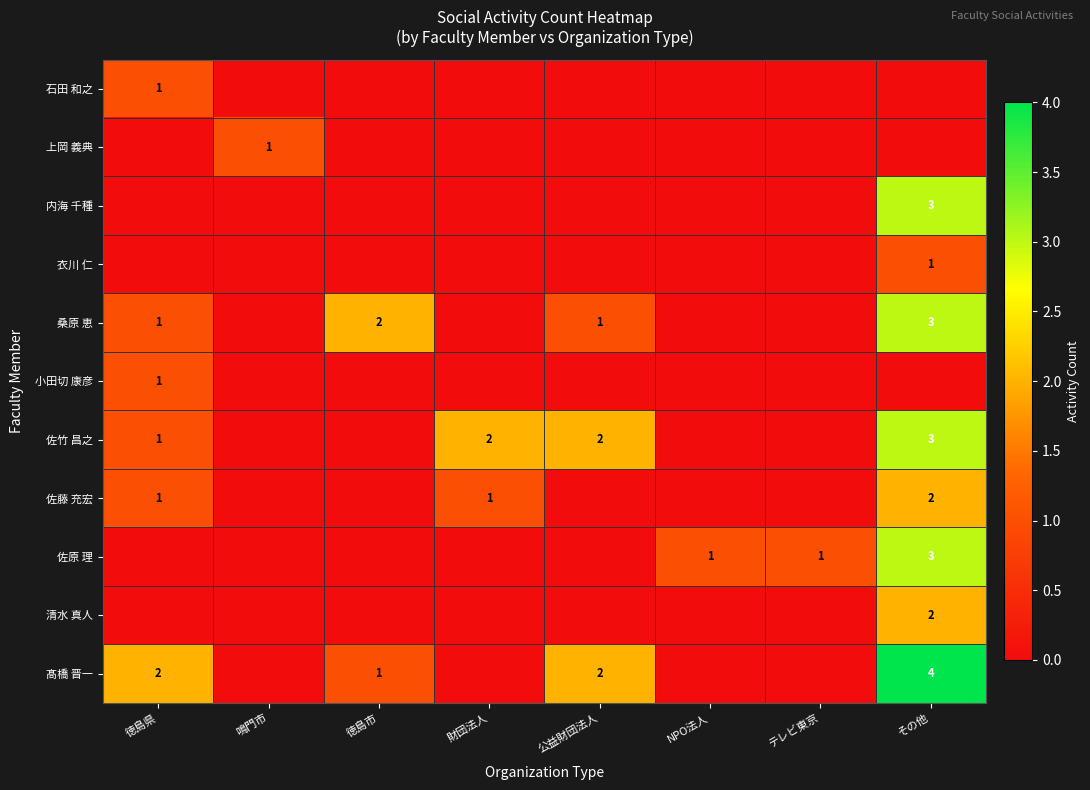

The 佐竹 昌之 series shows 2 at 徳島県. True or false?

False